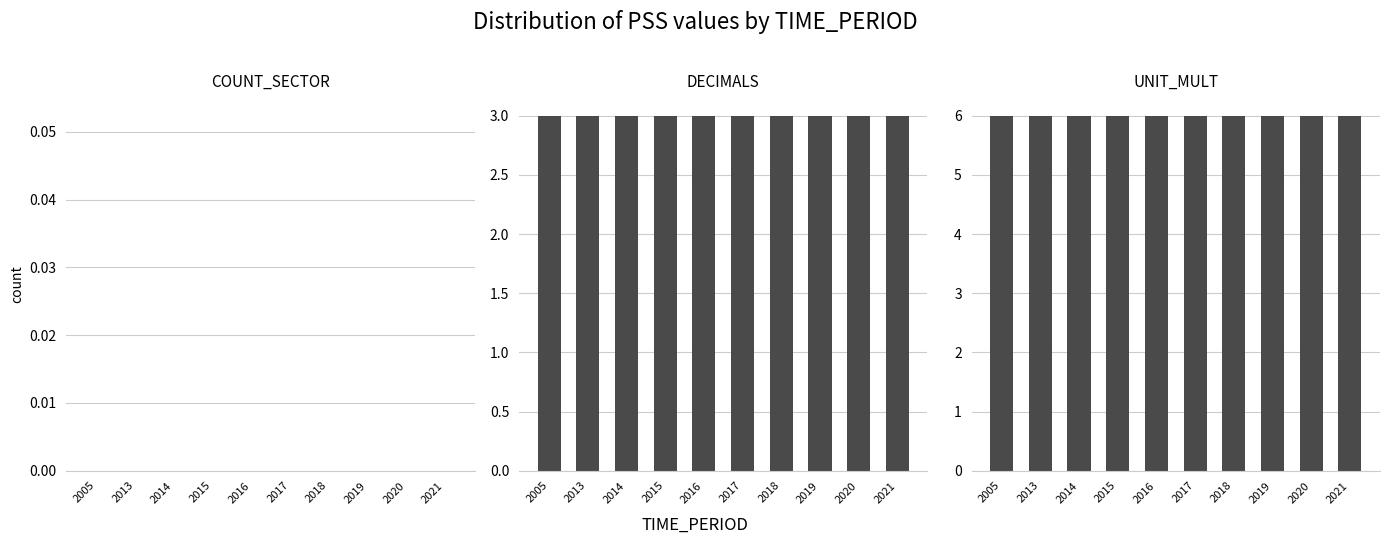

List the series in order of their peak value, highest first.

UNIT_MULT, DECIMALS, COUNT_SECTOR